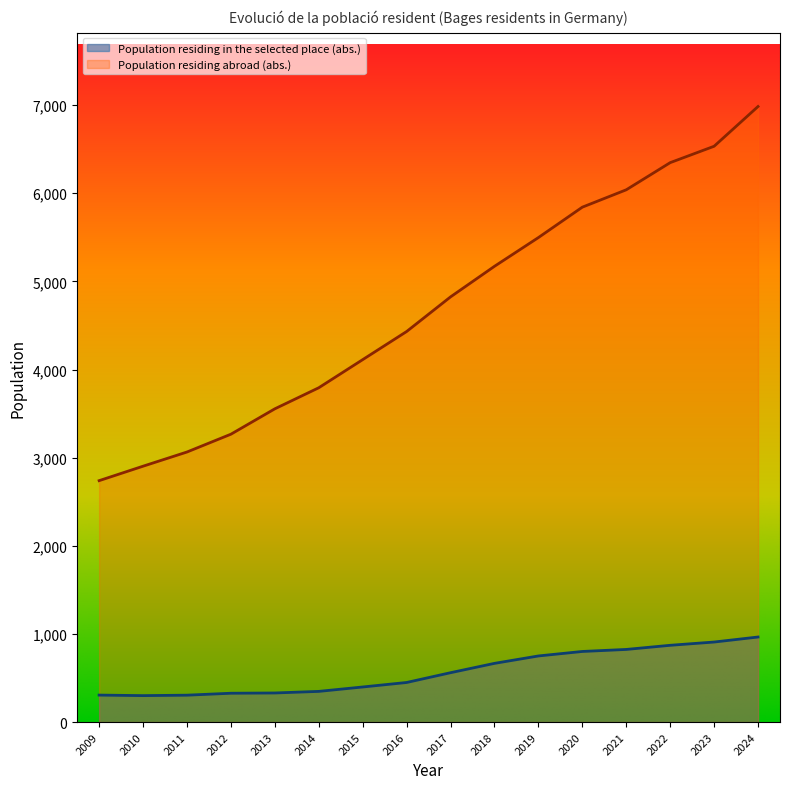

Which series has the largest total across all categories?

Population residing abroad (abs.)